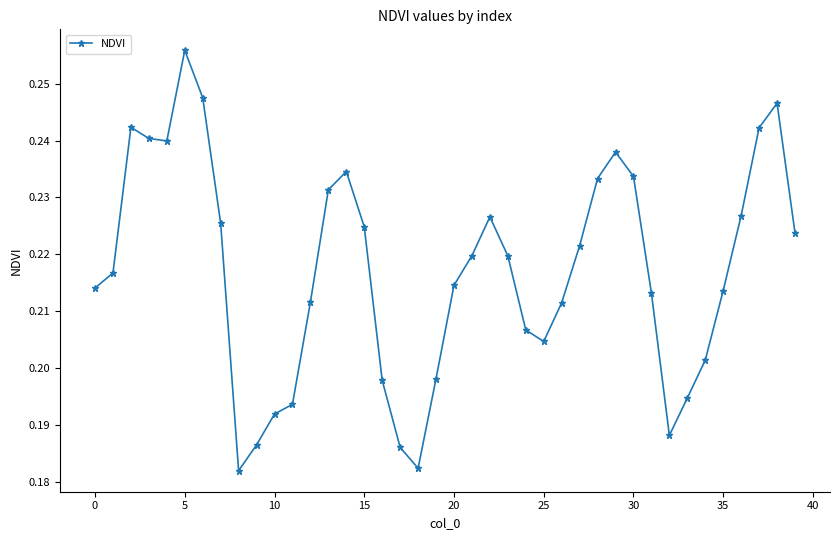

How many lines are shown in the chart?

1